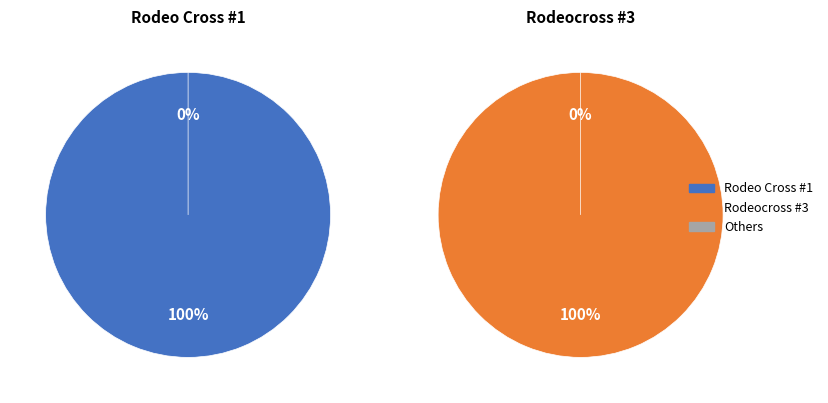

Rank the categories by value from lowest to highest.

Rodeo Cross #1, Rodeocross #3